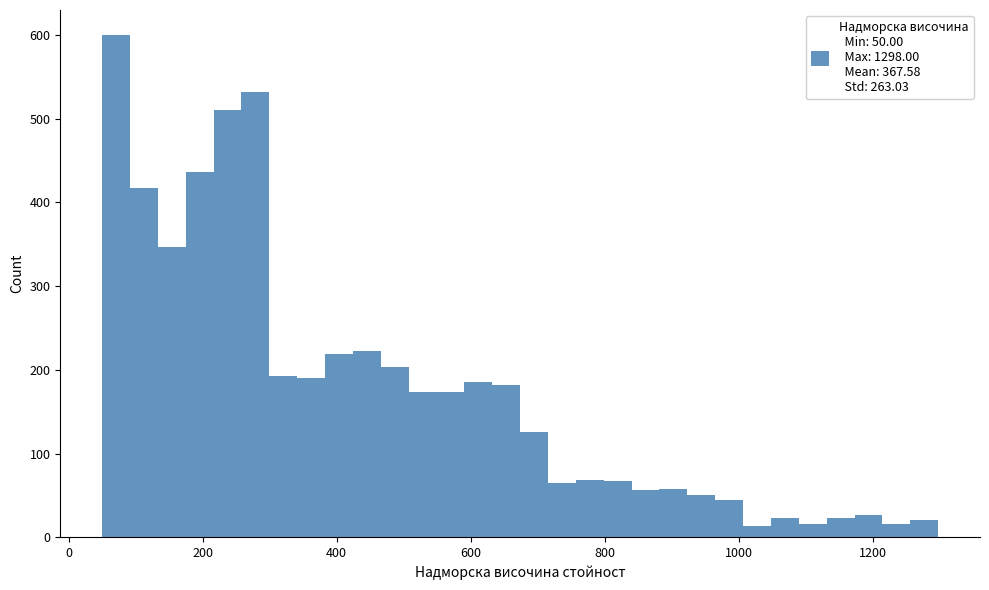

Read against the x-axis, roughly where is the centre of the tallest bar?

80